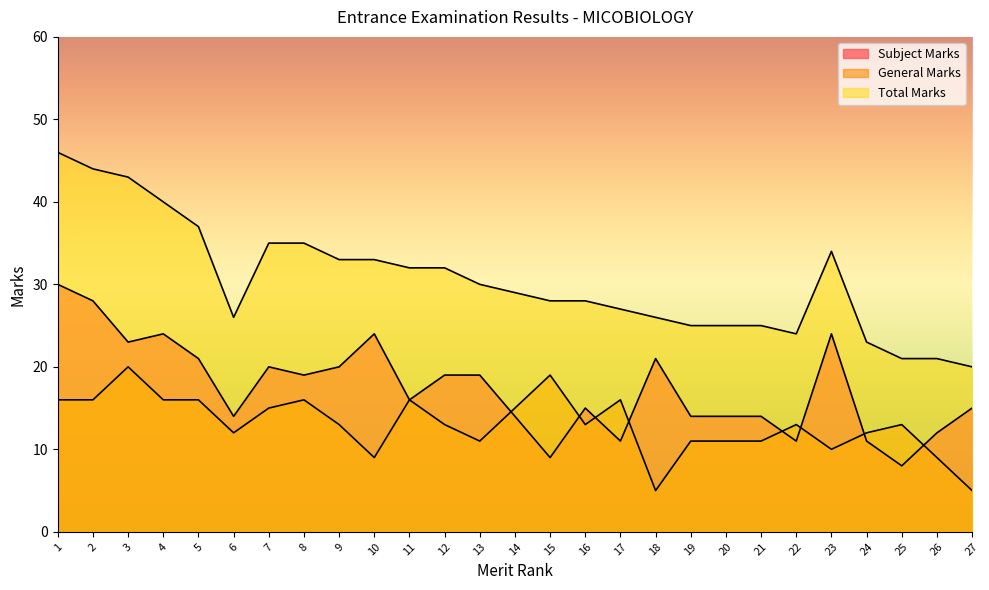

Reading left to right, list all the values displayed in this chart.

Subject Marks: 30	28	23	24	21	14	20	19	20	24	16	19	19	14	9	15	11	21	14	14	14	11	24	11	8	12	15
General Marks: 16	16	20	16	16	12	15	16	13	9	16	13	11	15	19	13	16	5	11	11	11	13	10	12	13	9	5
Total Marks: 46	44	43	40	37	26	35	35	33	33	32	32	30	29	28	28	27	26	25	25	25	24	34	23	21	21	20